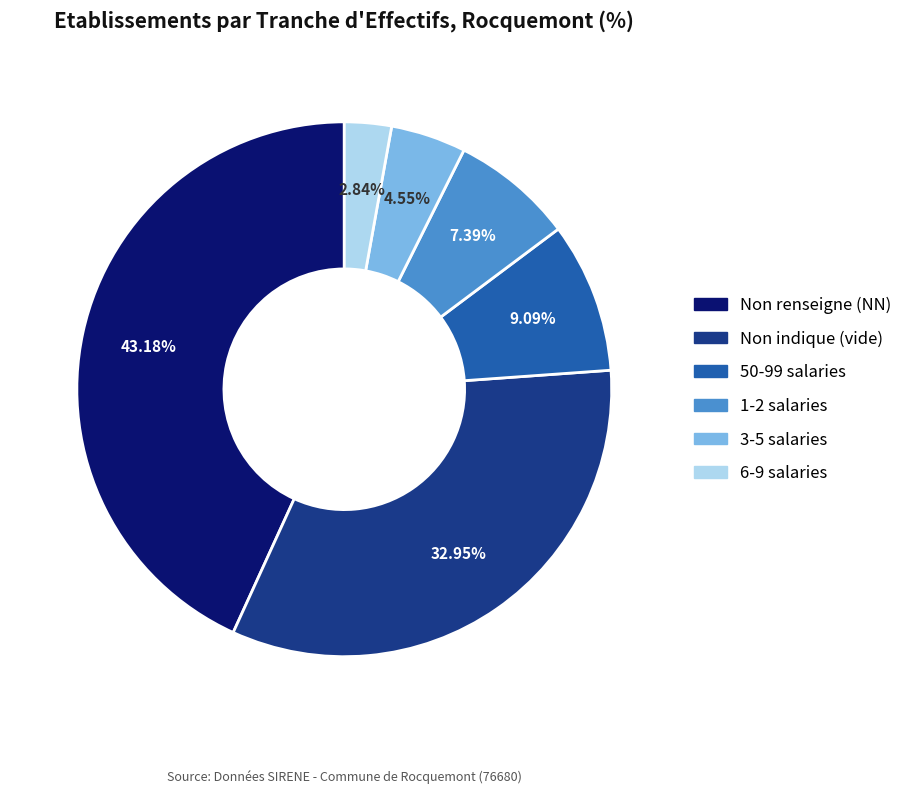

To the nearest percent, what is the difference between the largest and smallest slice percentages?

40%